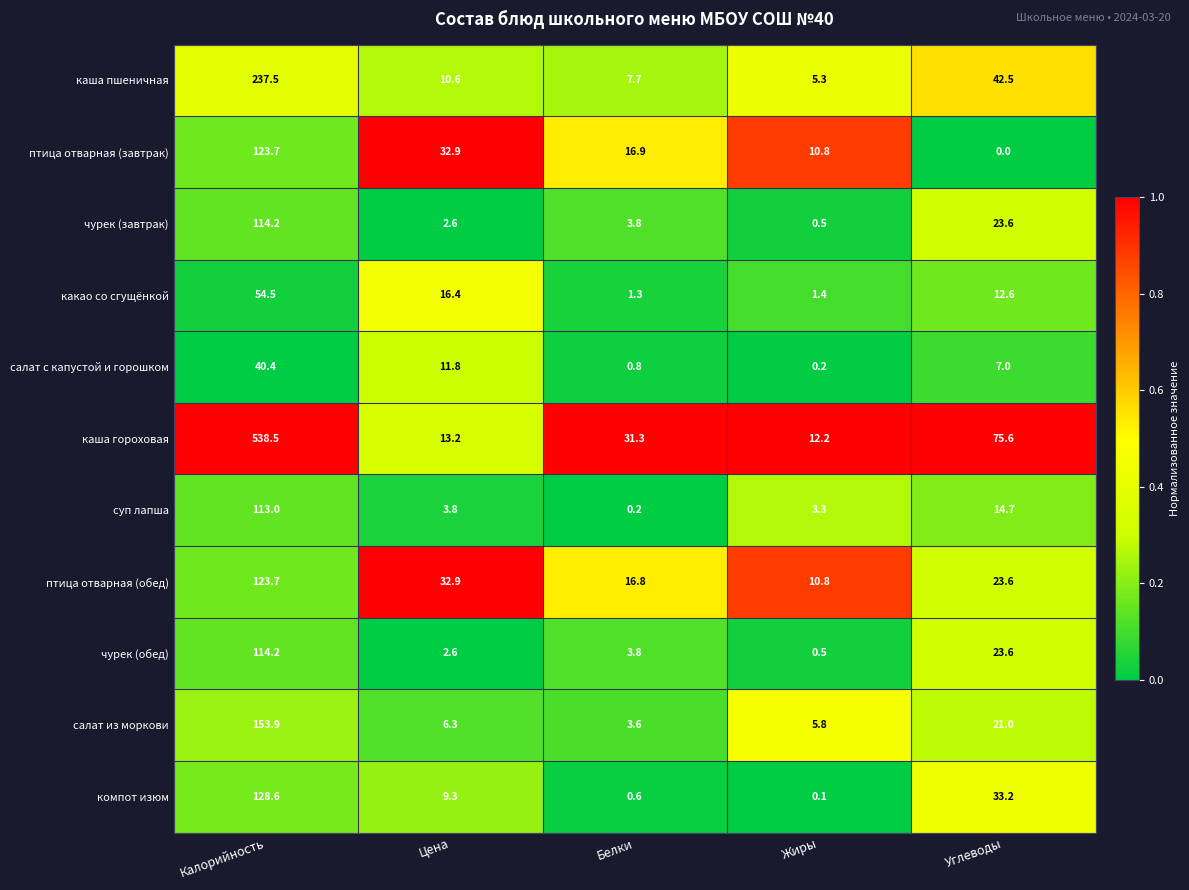

What is the total value across all series at Жиры?

50.9